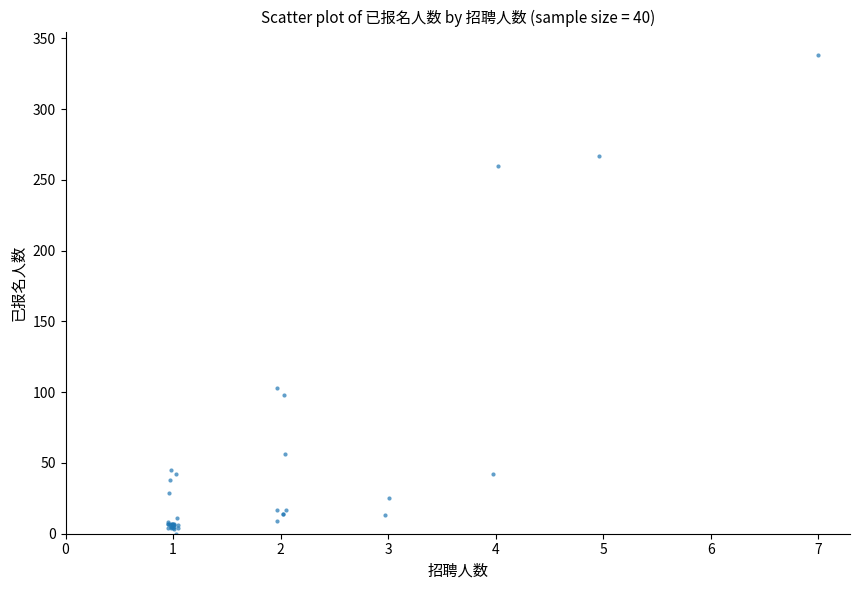

What Y value in the scatter plot is closest to 169?

103